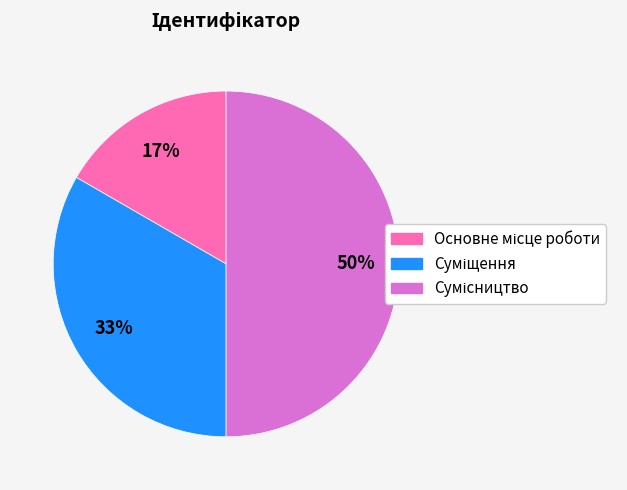

Count the number of slices in the pie.

3